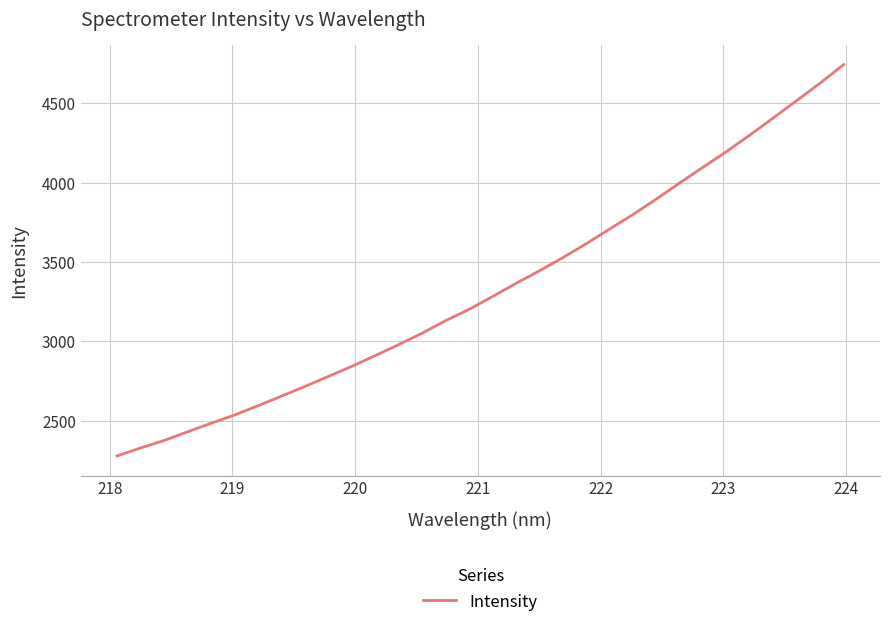

What is the minimum value shown in the chart?

2279.2